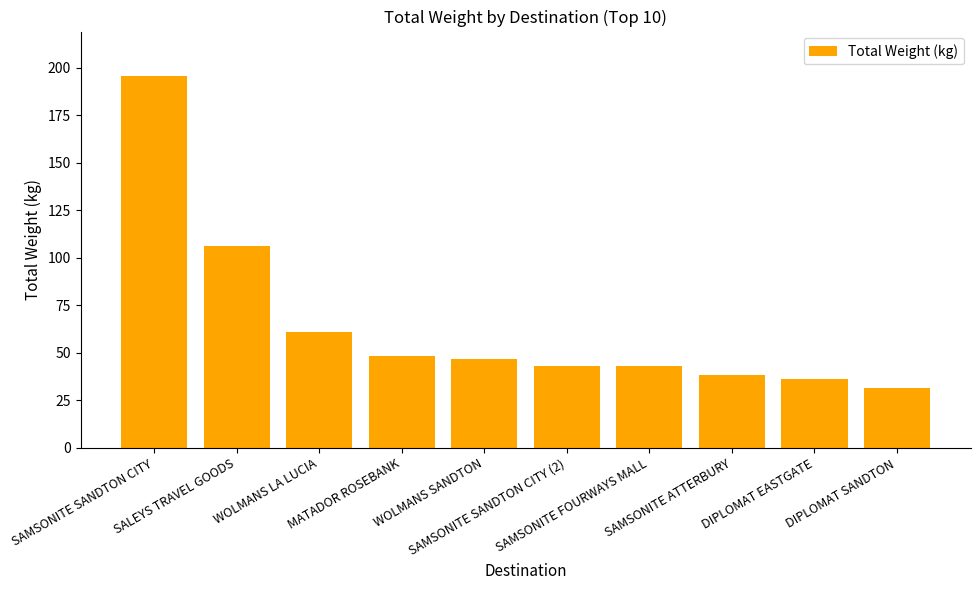

What value does the data have at DIPLOMAT EASTGATE?

36.0